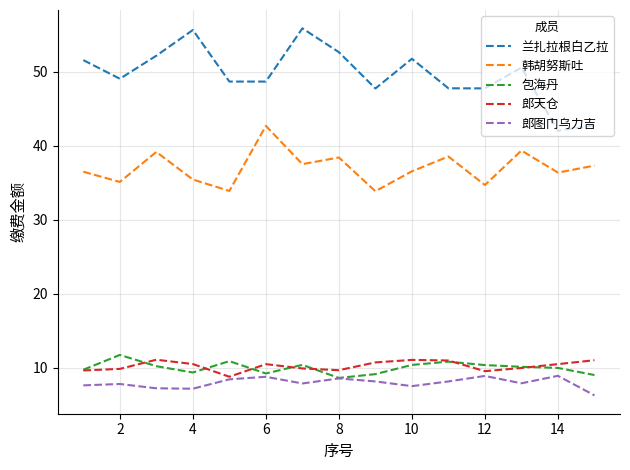

Which series has the widest spread of values?

兰扎拉根白乙拉